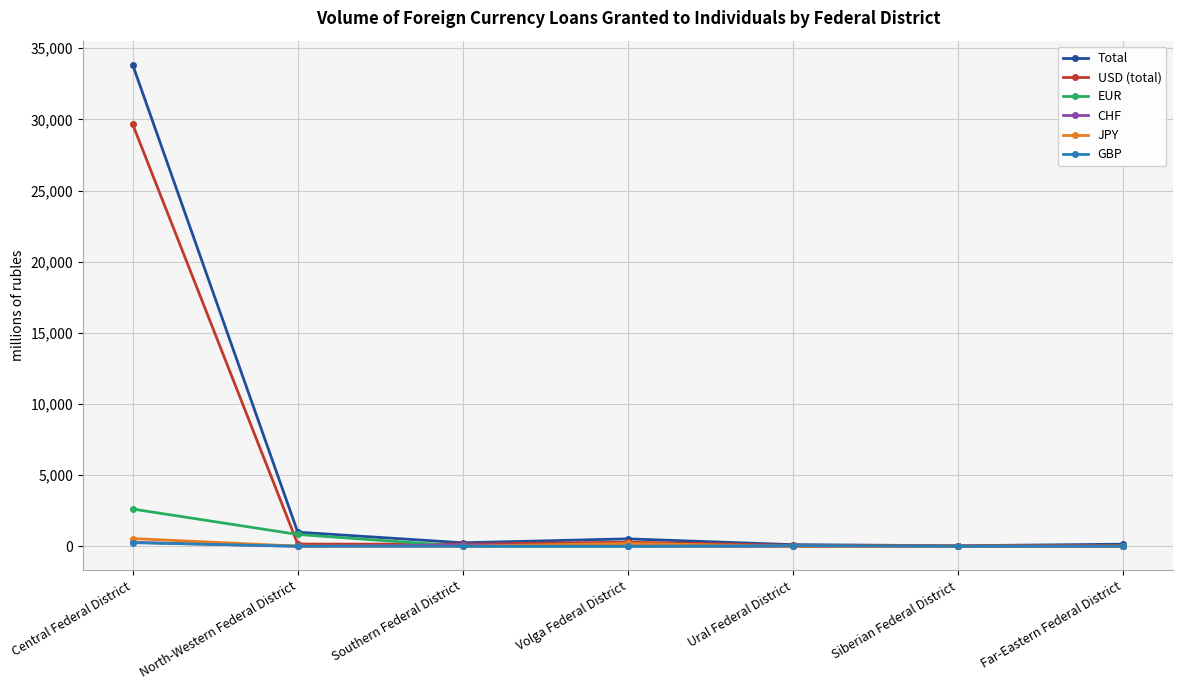

True or false: EUR has more than 2 interior local peaks.

False